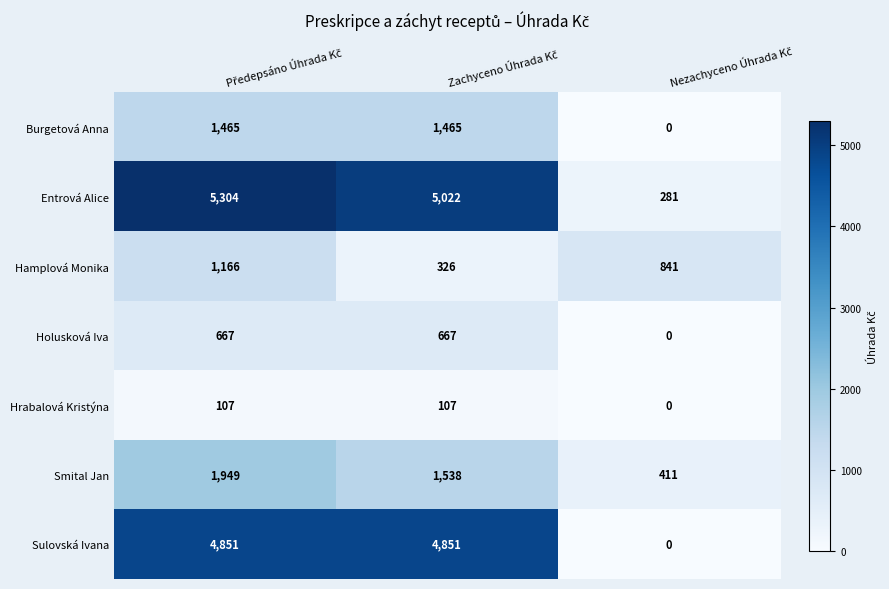

Reading right to left, what are all the values shown in this chart?

Burgetová Anna: 0	1465	1465
Entrová Alice: 281	5022	5304
Hamplová Monika: 841	326	1166
Holusková Iva: 0	667	667
Hrabalová Kristýna: 0	107	107
Smital Jan: 411	1538	1949
Sulovská Ivana: 0	4851	4851